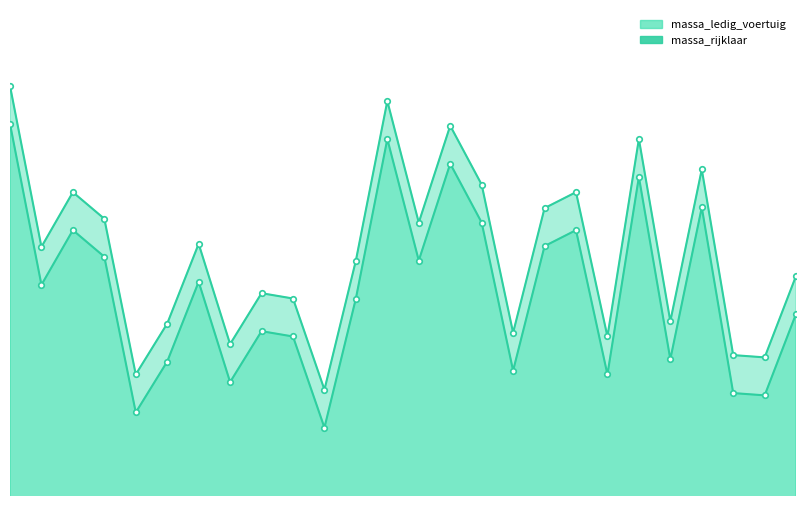

Which series has the largest range (max minus min)?

massa_ledig_voertuig_line